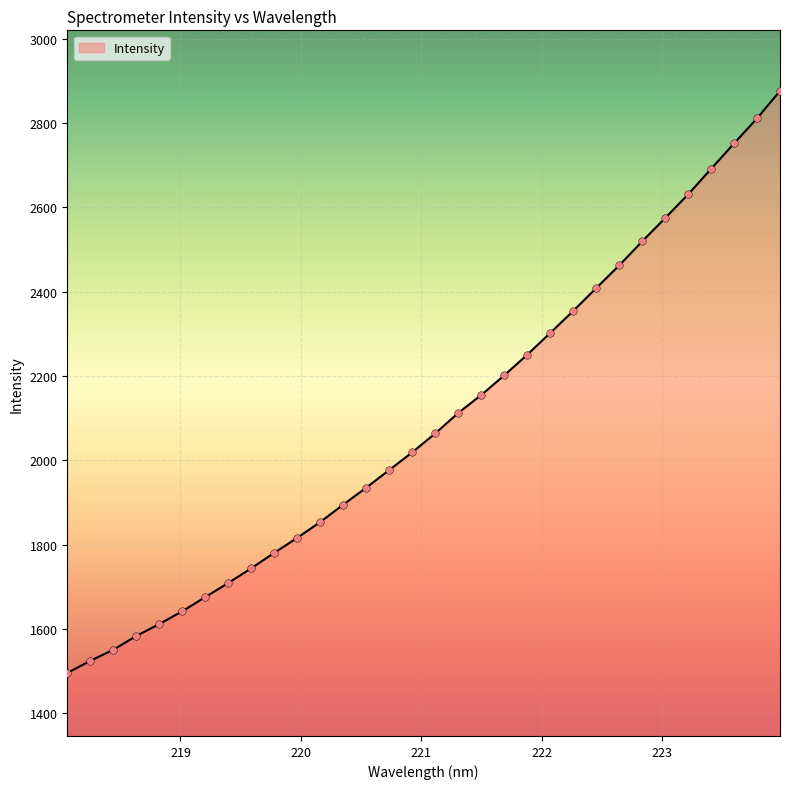

What is the maximum value shown in the chart?

2876.5